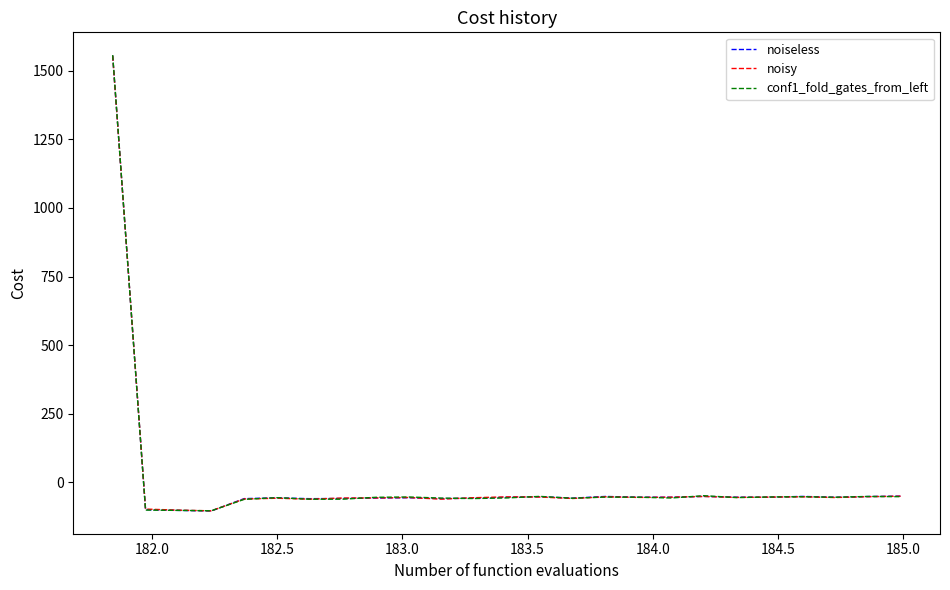

How many values in noiseless are below zero?

24